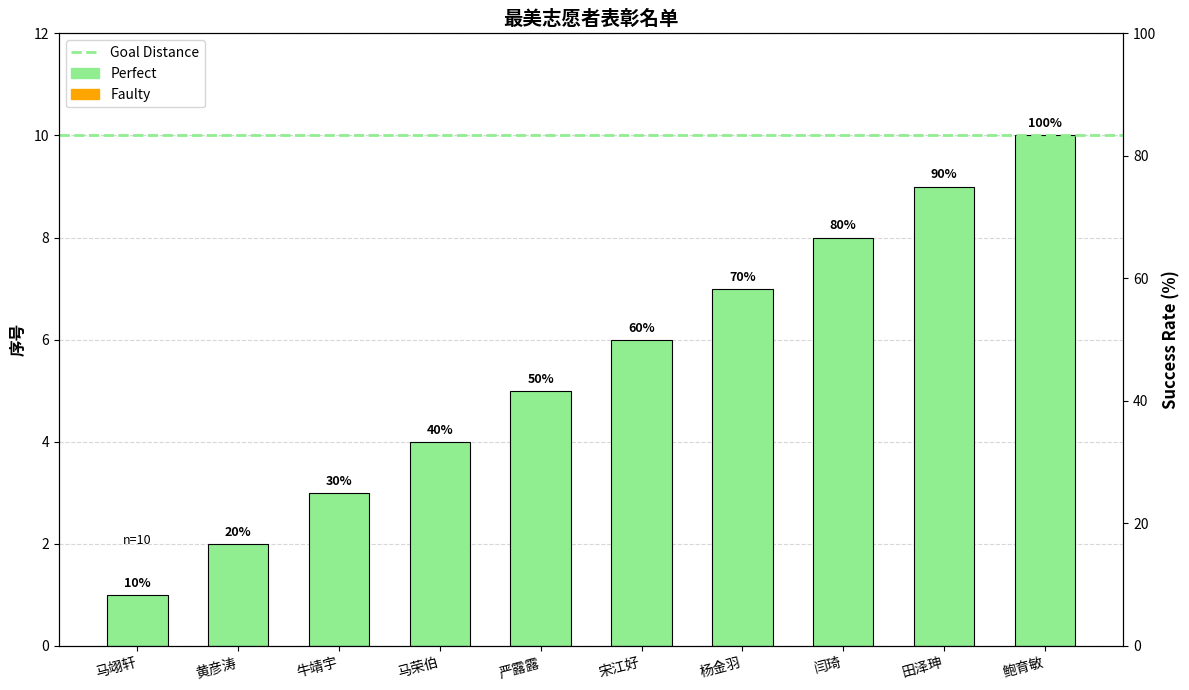

Where does the data first go above 6?

杨金羽